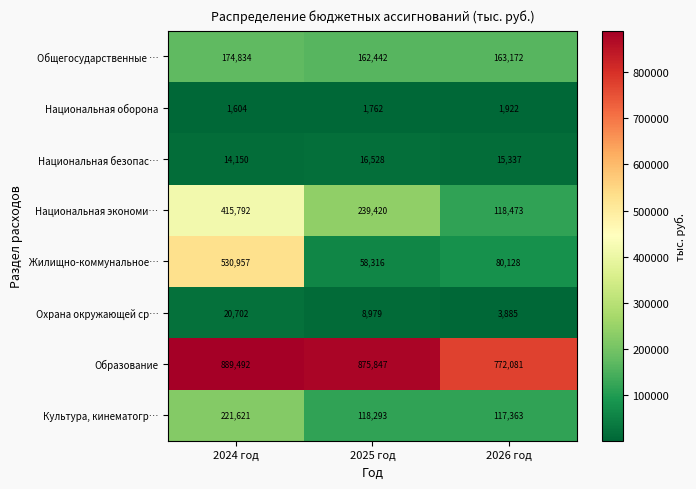

What is the smallest value displayed?

1604